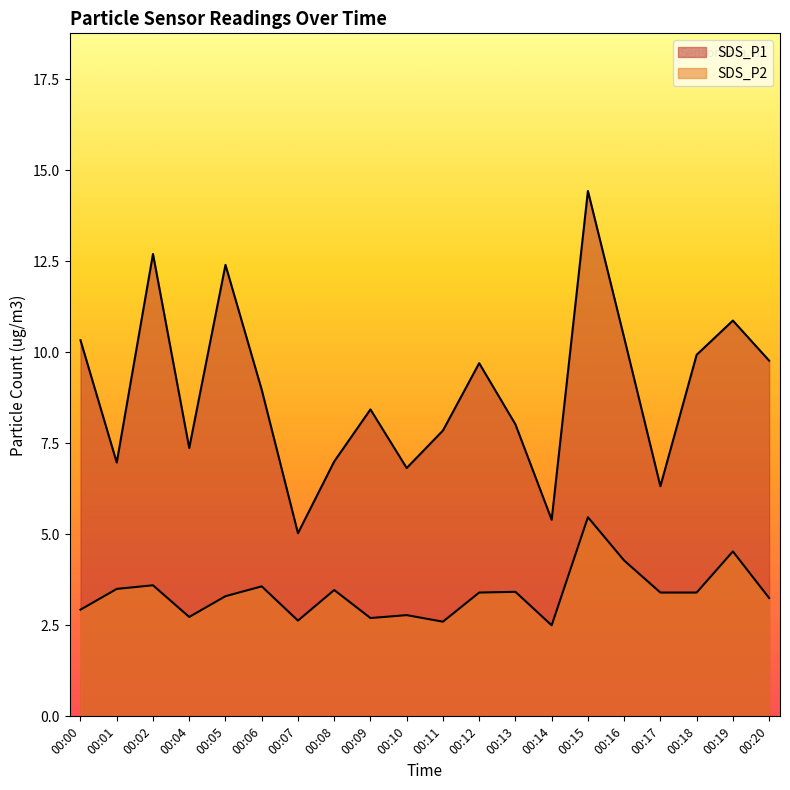

True or false: SDS_P1 has a value of 18.3 at 00:19.

False